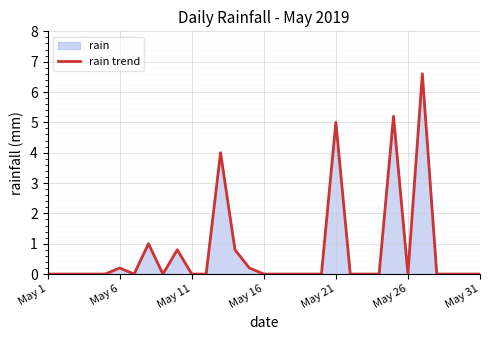

What position from the right is 28?

3